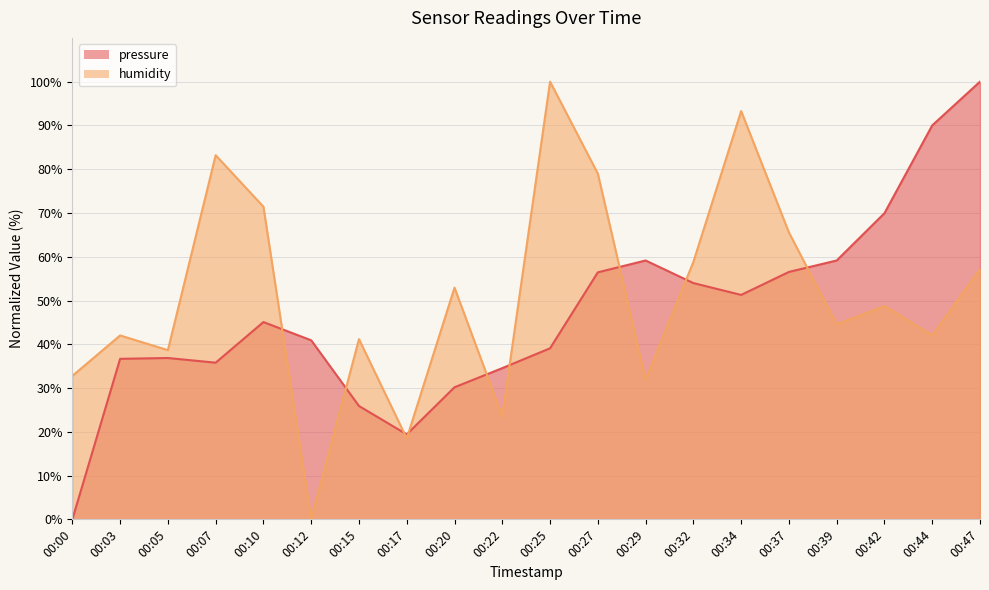

Which series ends up on top after the final intersection of pressure and humidity?

pressure